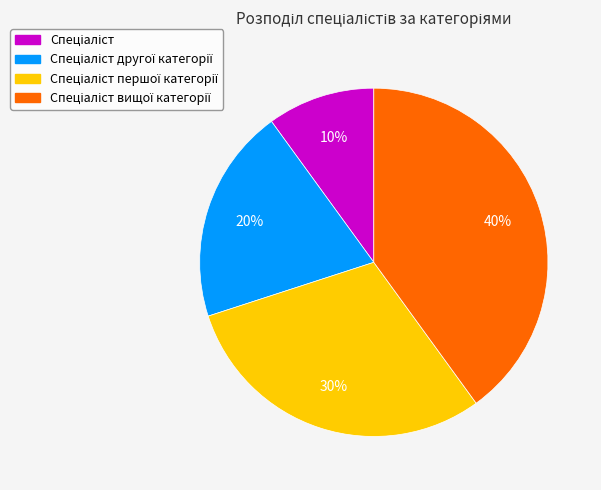

Is there any slice that represents more than half of the pie?

No